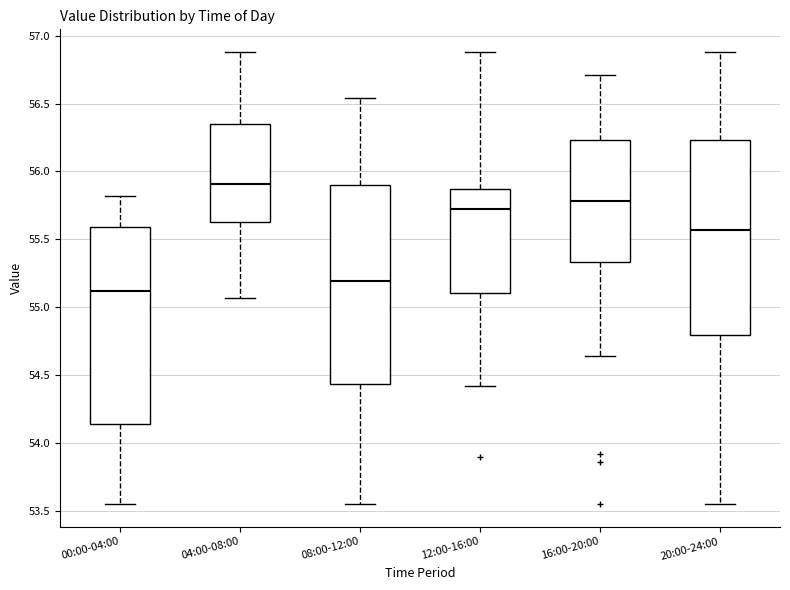

Where does the lower whisker of the box for 08:00-12:00 end on the y-axis? The values are not printed on the chart, so give them approximately, as read against the axis.

53.55